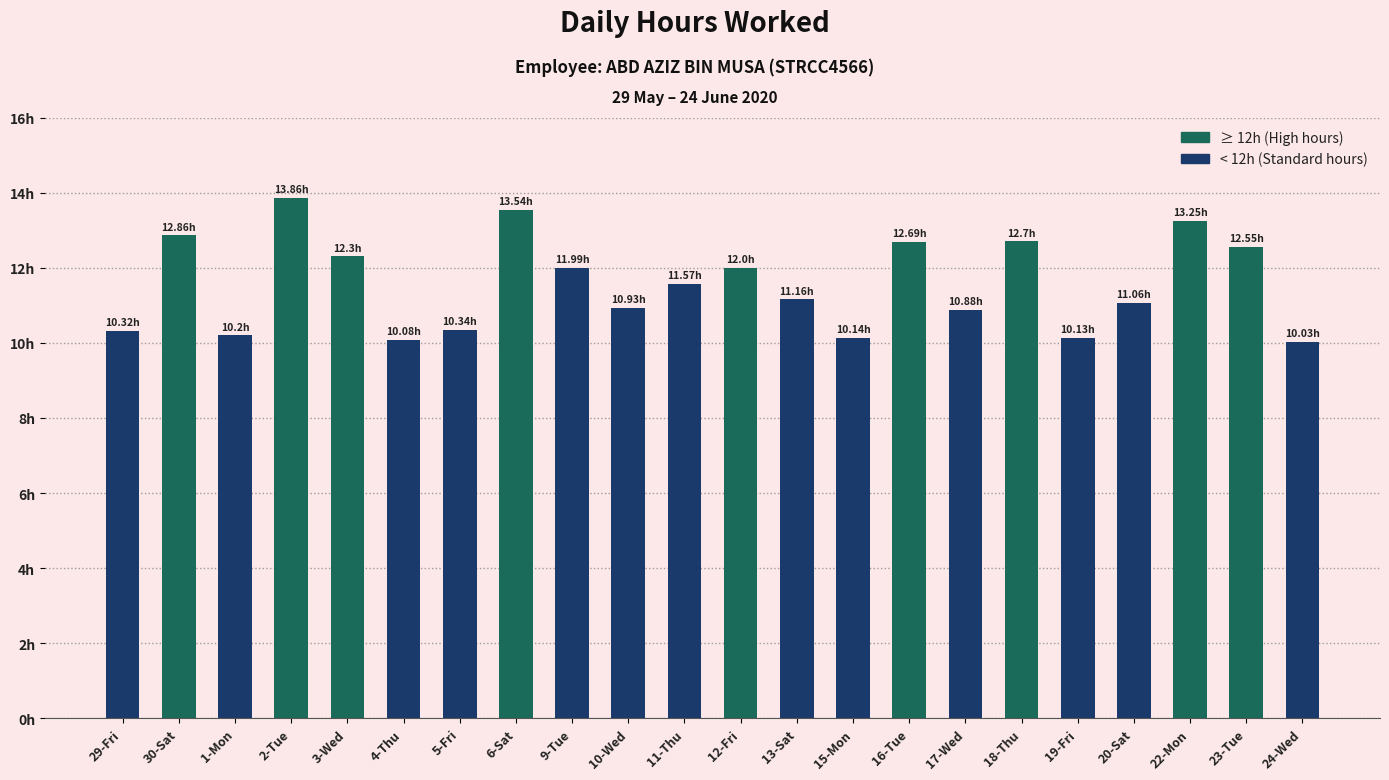

Does the chart contain any negative values?

No